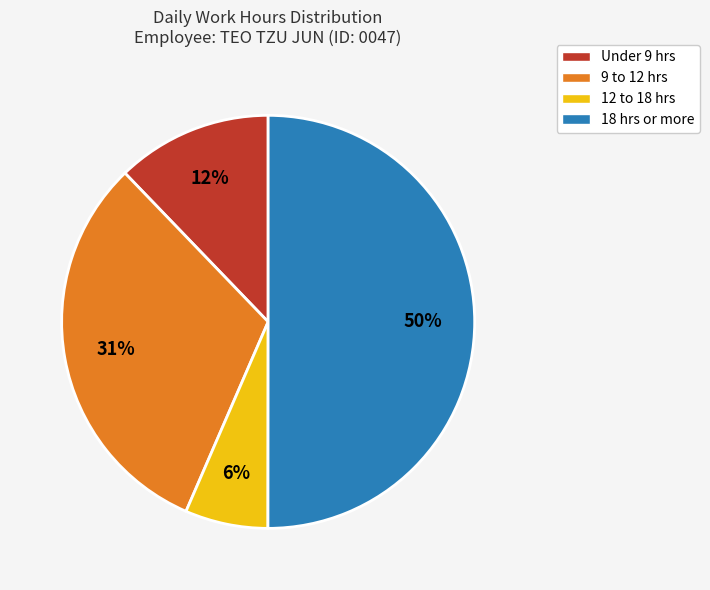

What is the ratio of the value at 18 hrs or more to the value at 9 to 12 hrs?

1.6